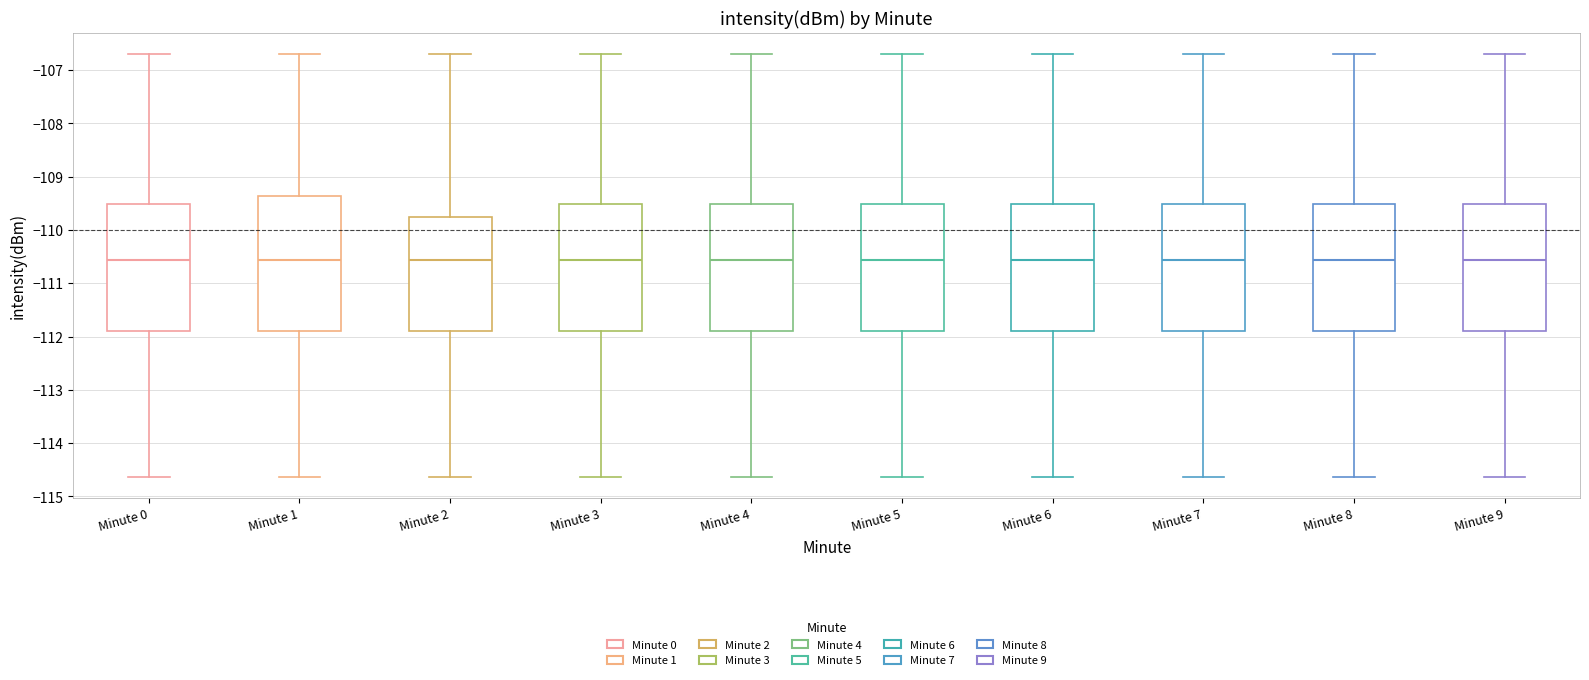

Comparing the boxes themselves (not the whiskers), which one is the tallest?

Minute 1